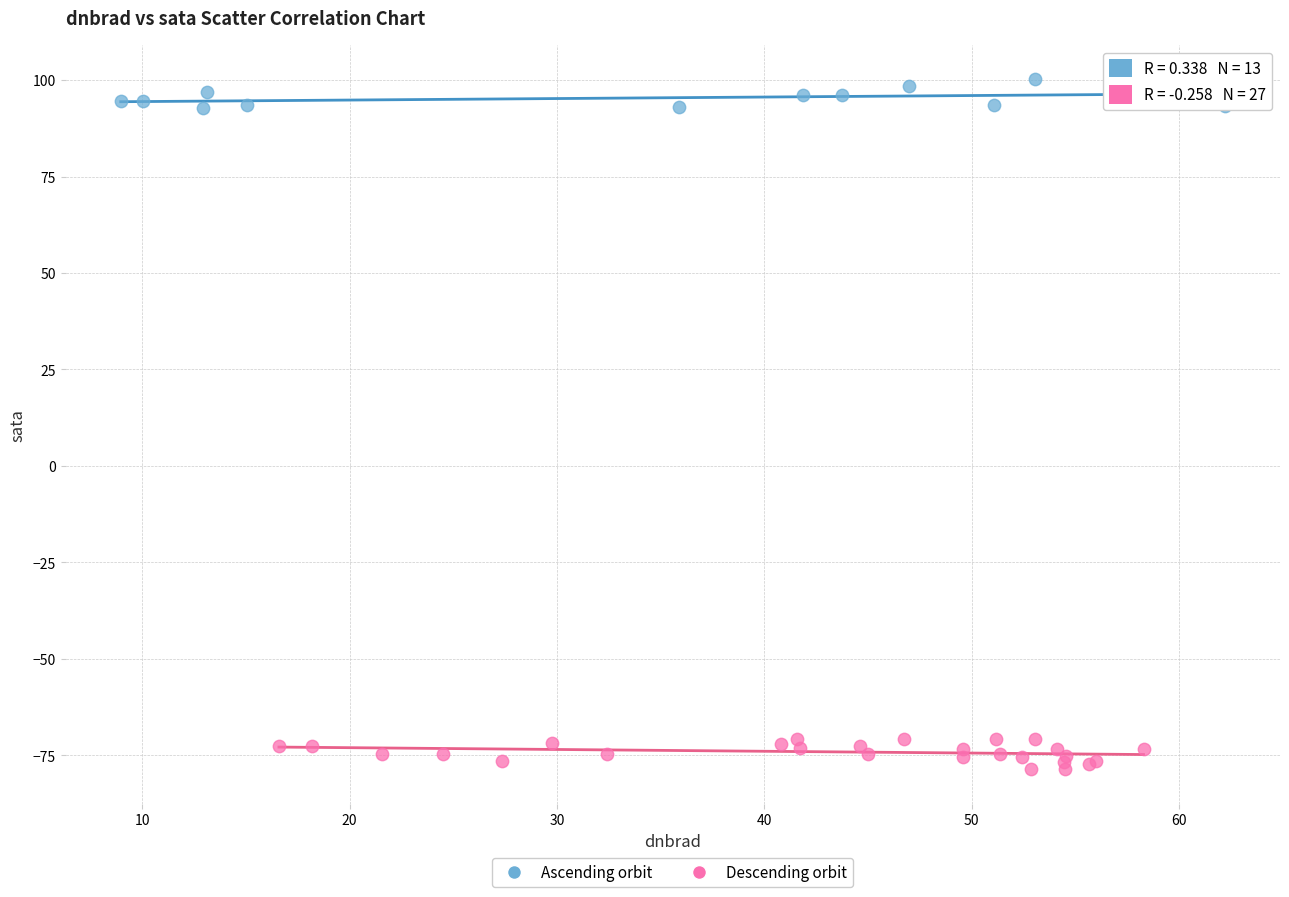

Which series contains the highest Y value?

Ascending orbit